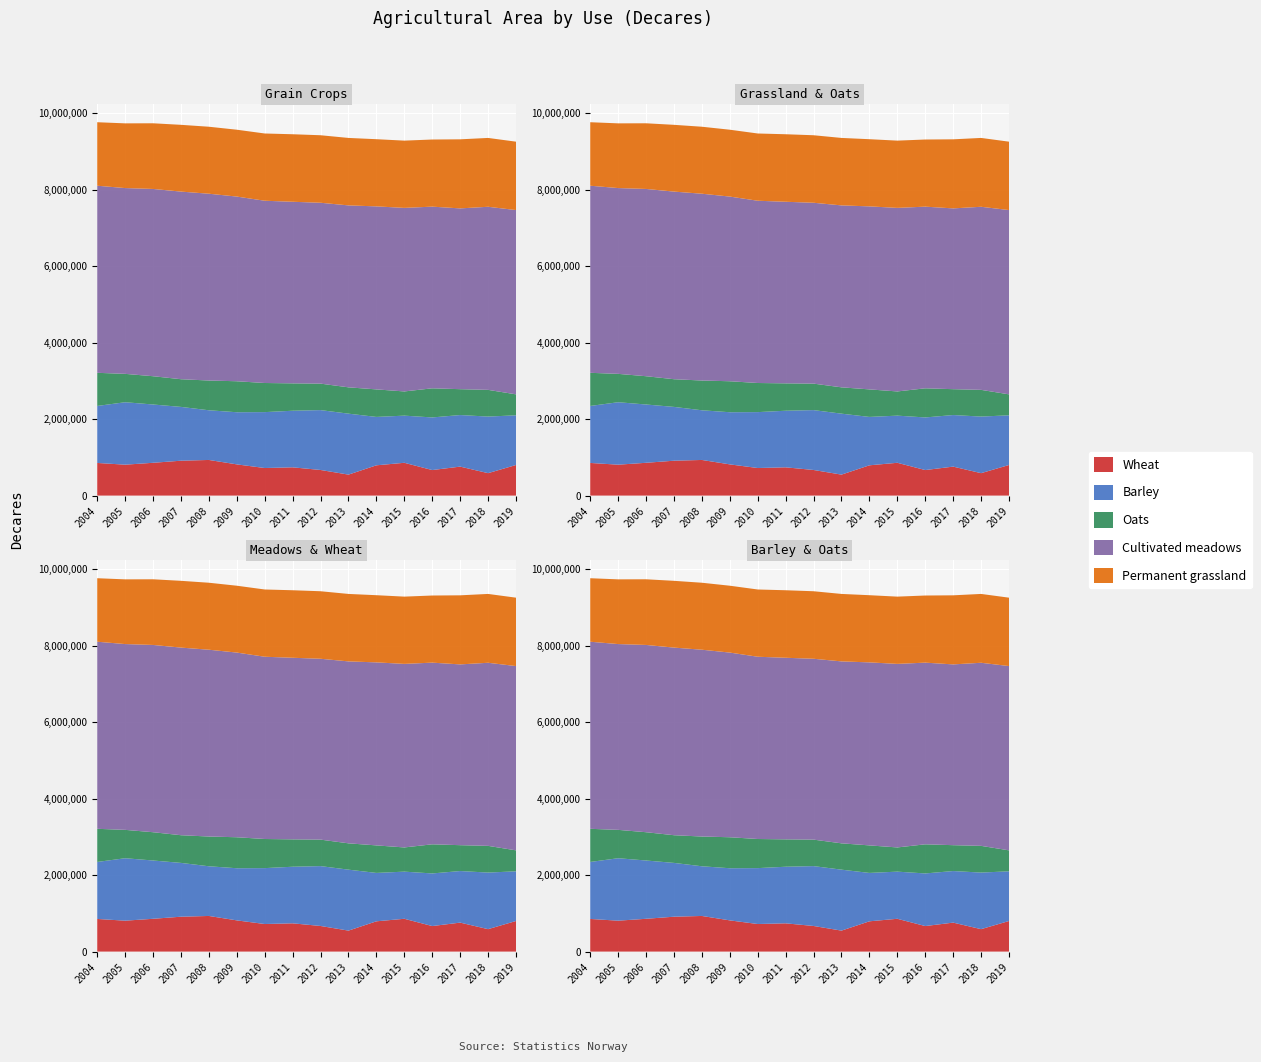

Reading left to right, transcribe all the data shown in this chart.

Wheat: 853414	808168	857477	912150	931697	815997	720820	738901	669825	548392	791699	857572	667687	757546	586531	799826
Barley: 1490249	1632987	1524260	1406749	1299067	1363385	1461800	1479746	1565346	1593871	1265055	1232916	1375559	1348568	1479510	1299194
Oats: 866627	741557	739486	723853	777747	810310	761143	716049	692189	688166	719765	632550	761692	676211	698302	548026
Cultivated meadows: 4891489	4857987	4896300	4905540	4884265	4828451	4765479	4747589	4729029	4757049	4785370	4799176	4749928	4726767	4787136	4818392
Permanent grassland: 1660331	1691774	1716984	1745821	1751373	1748064	1758393	1765550	1765346	1763889	1756334	1758728	1755028	1806054	1799975	1788207